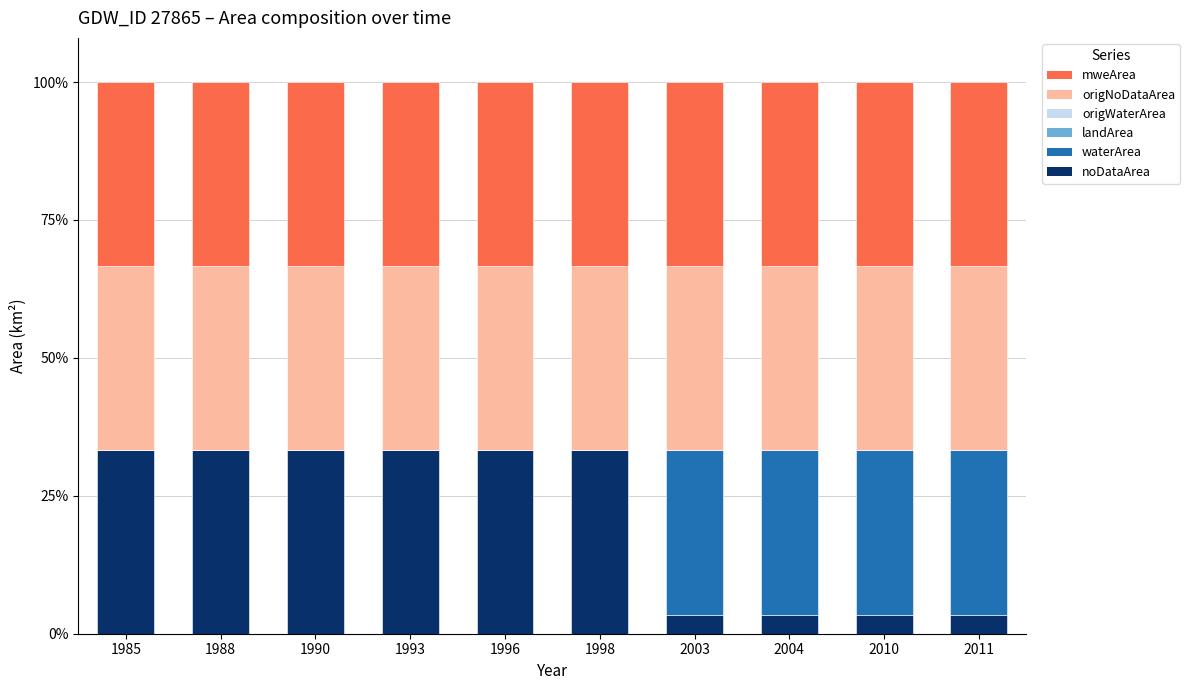

The value of noDataArea at 1996 is 47.2. True or false?

False